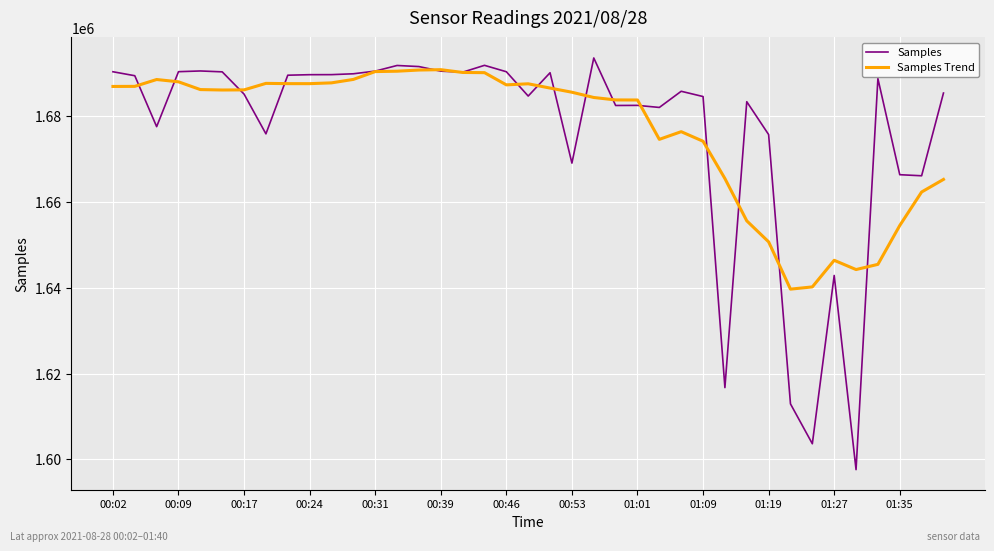

Which series has the largest range (max minus min)?

Samples